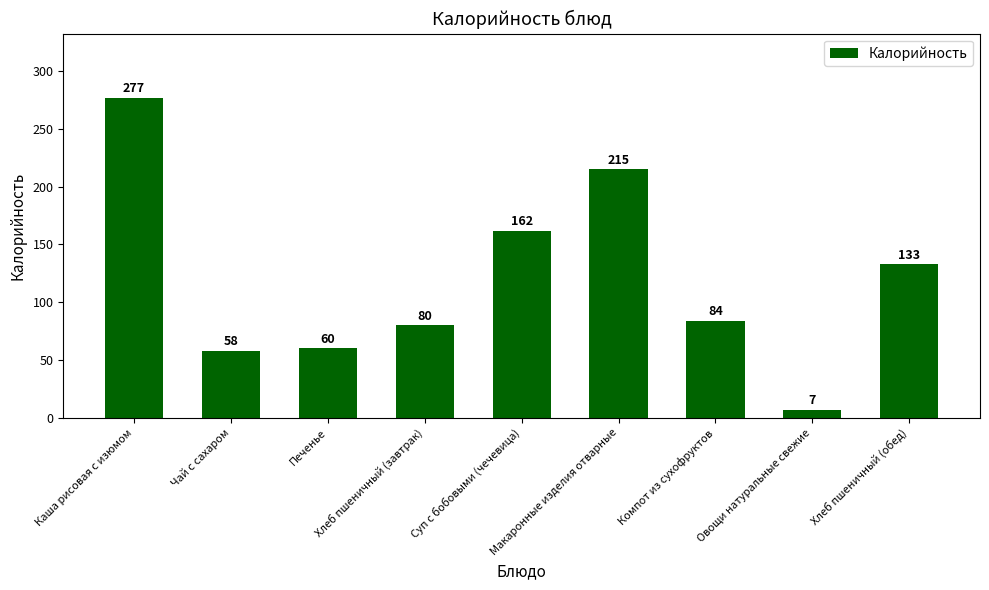

How many values are below 84?

4